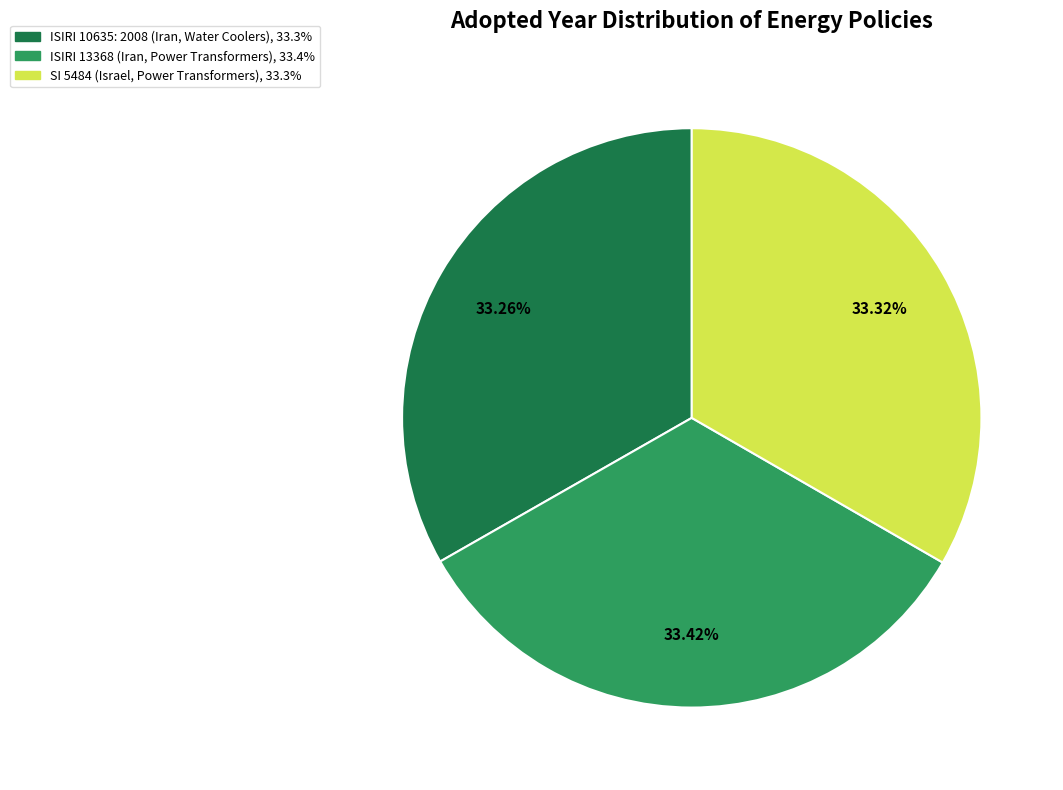

To the nearest percent, what portion does ISIRI 13368 (Iran, Power Transformers) represent?

33%